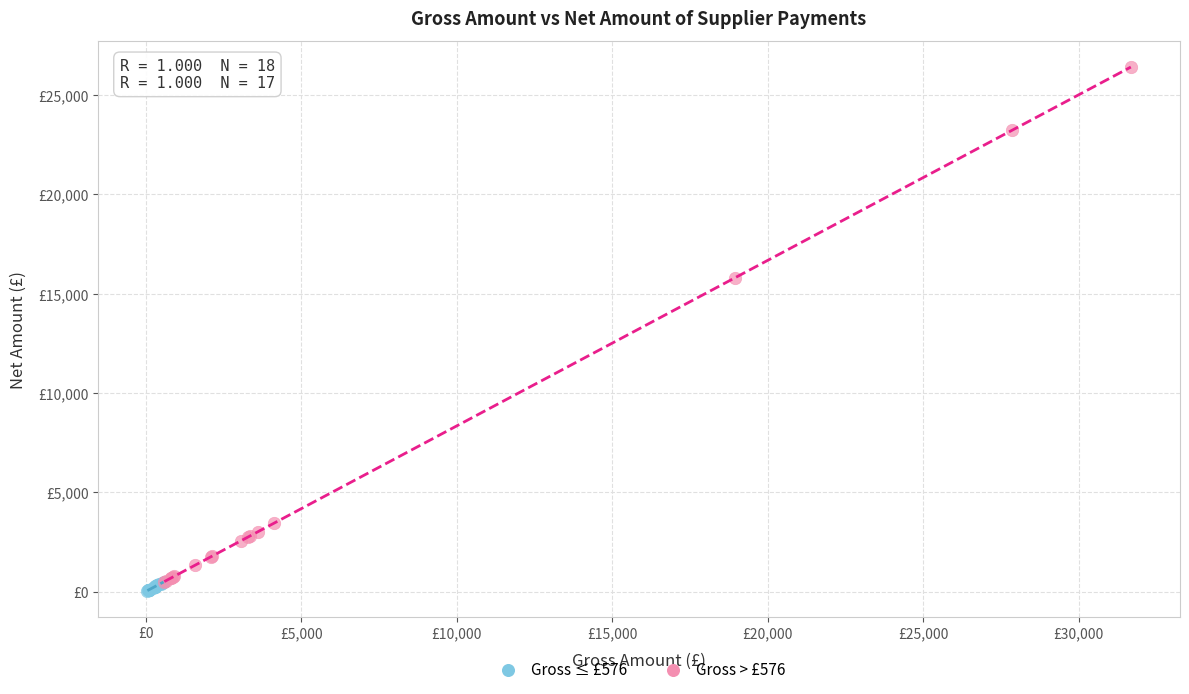

Which series has the widest spread of Y values?

Gross > £576